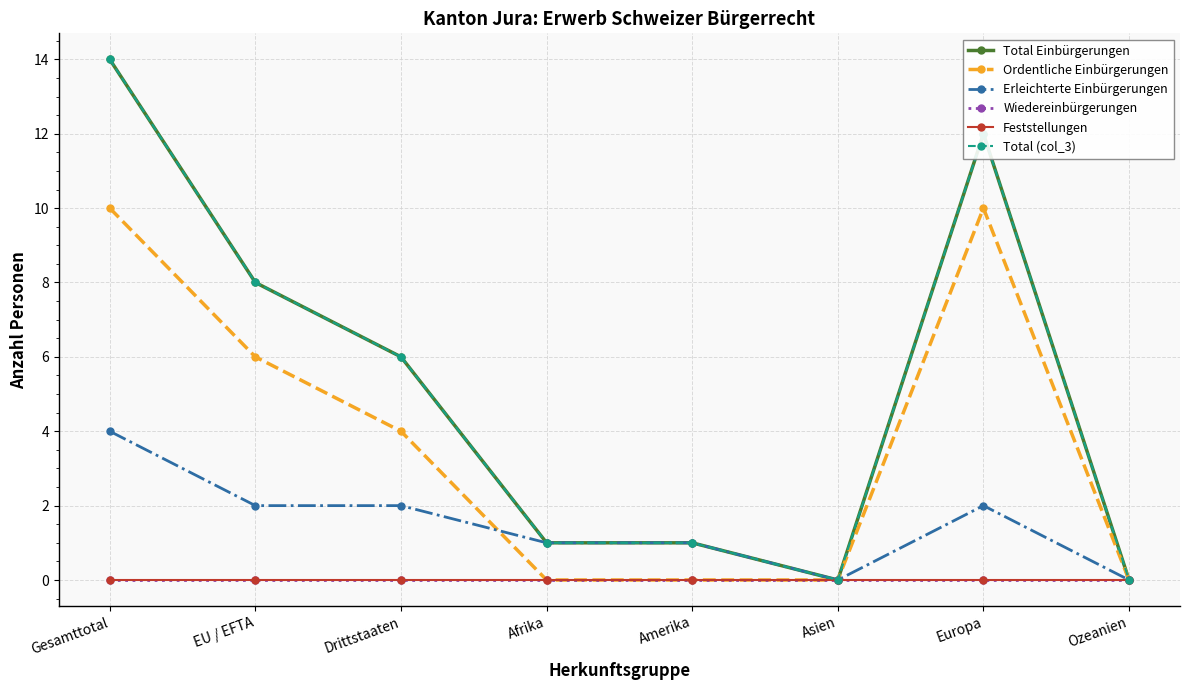

What is the value of the Ordentliche Einbürgerungen point at the 7th from the left?

10